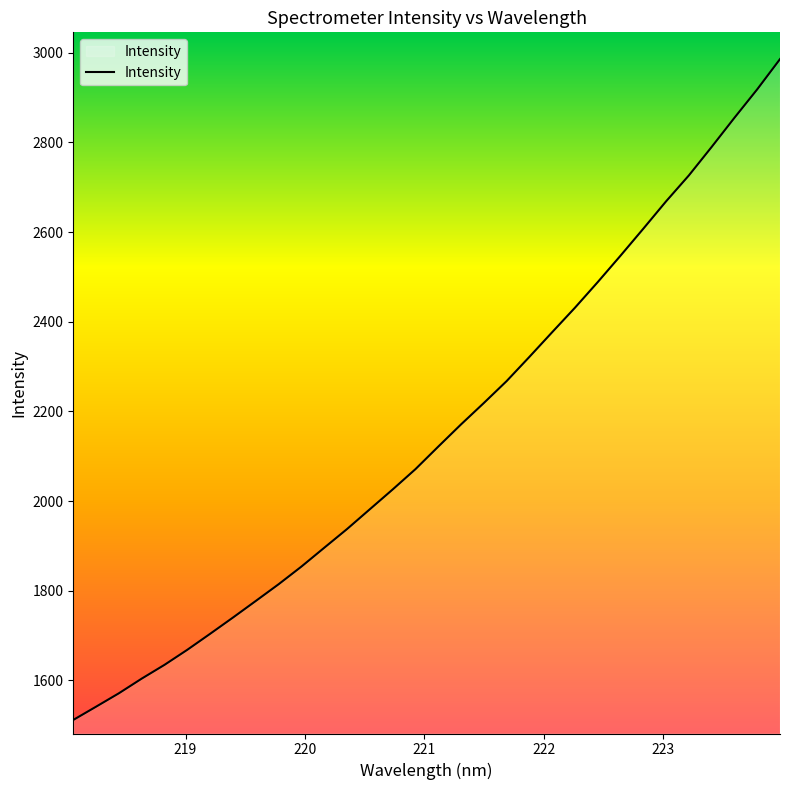

What is the maximum value shown in the chart?

2985.7